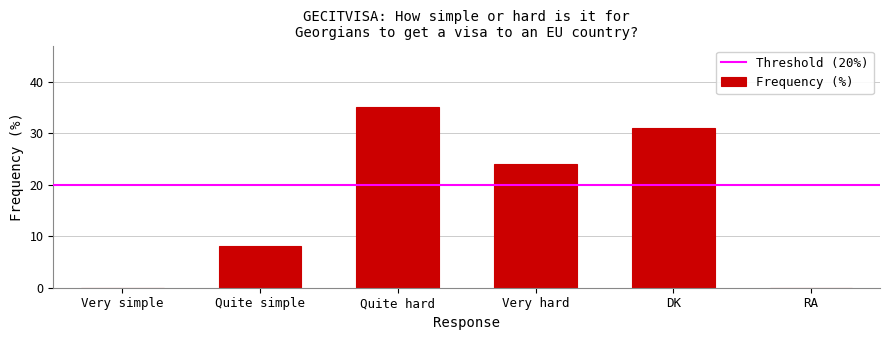

The chart shows a value of 35 at Quite hard. True or false?

True